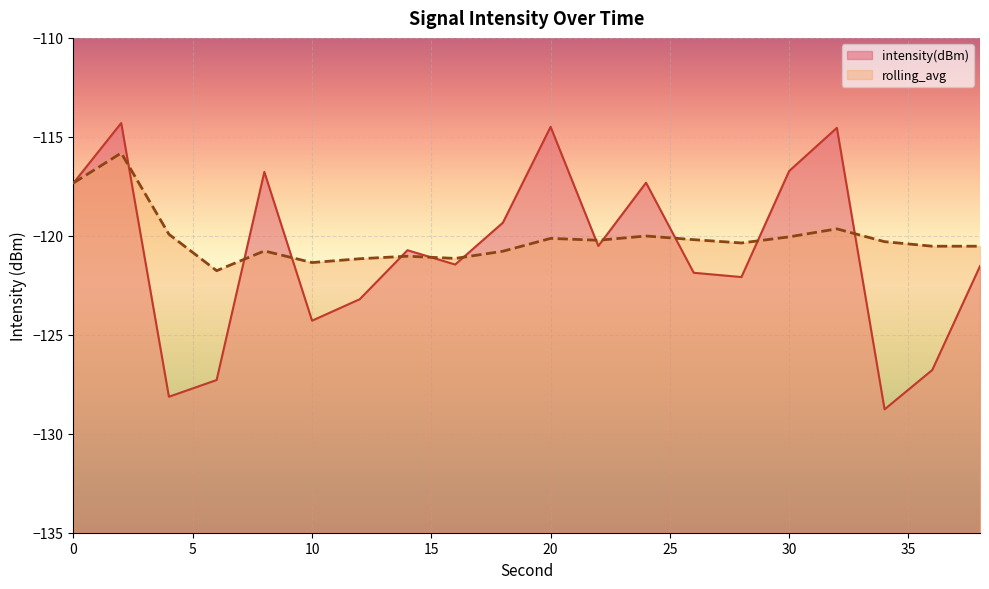

Reading left to right, transcribe all the data shown in this chart.

intensity(dBm): -117.3	-114.3	-128.1	-127.3	-116.8	-124.3	-123.2	-120.7	-121.5	-119.3	-114.5	-120.5	-117.3	-121.9	-122.1	-116.7	-114.5	-128.8	-126.8	-121.5
rolling_avg: -117.3	-115.8	-119.9	-121.8	-120.8	-121.4	-121.2	-121.0	-121.1	-120.8	-120.1	-120.2	-120.0	-120.2	-120.4	-120.1	-119.6	-120.3	-120.5	-120.5